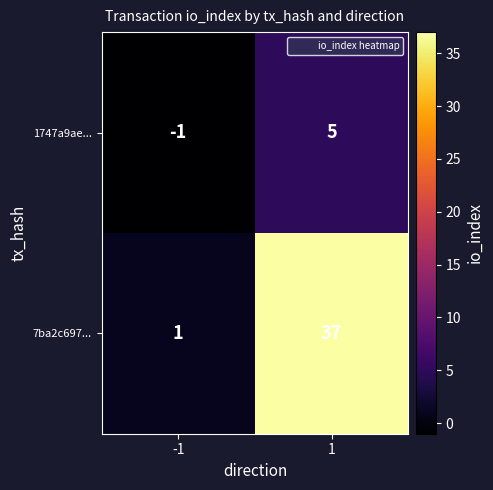

How many series are shown in this chart?

2